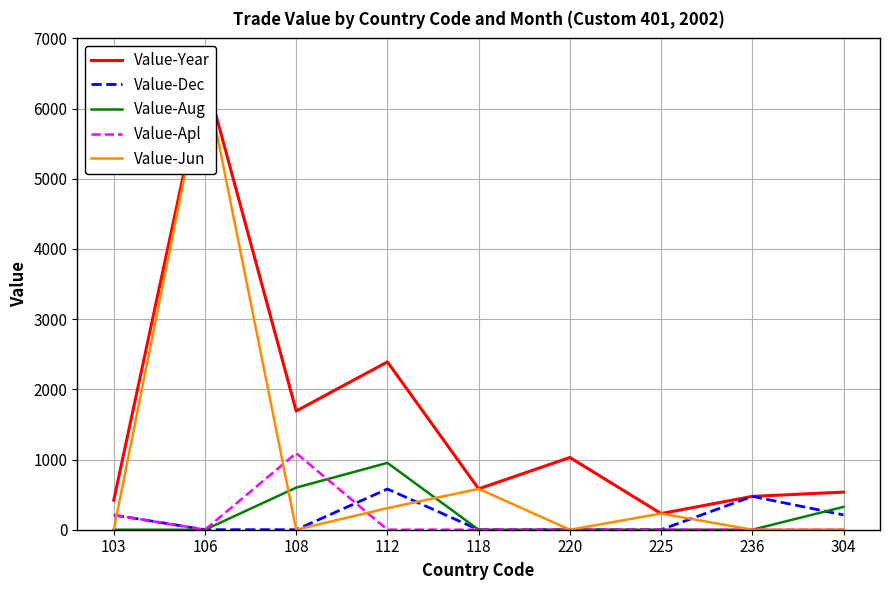

Reading left to right, transcribe all the data shown in this chart.

Value-Year: 420	6486	1691	2391	582	1029	230	475	536
Value-Dec: 210	0	0	580	0	0	0	475	211
Value-Aug: 0	0	600	952	0	0	0	0	325
Value-Apl: 210	0	1091	0	0	0	0	0	0
Value-Jun: 0	6486	0	308	582	0	230	0	0